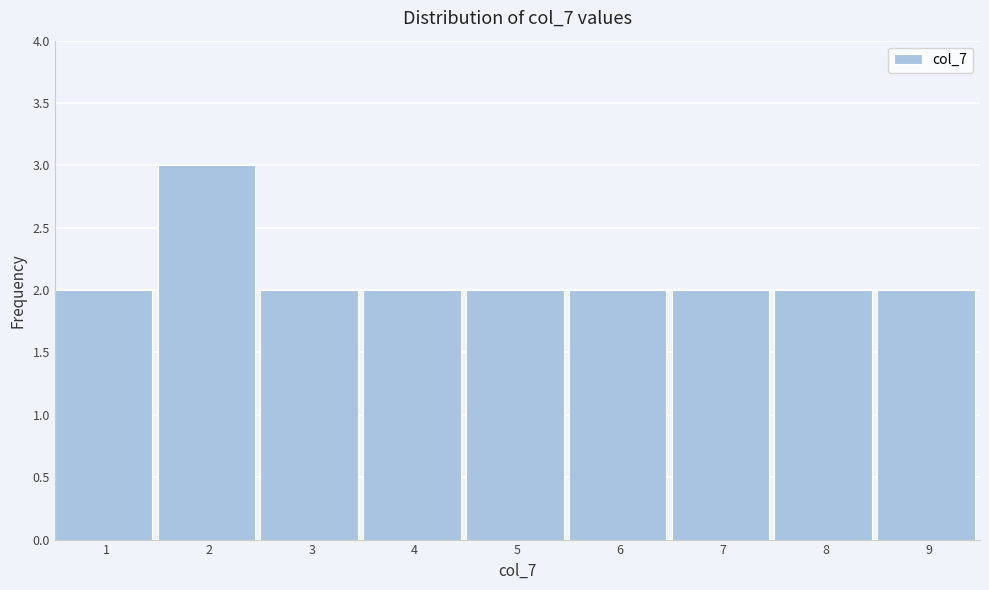

Reading left to right, list all the values displayed in this chart.

2	3	2	2	2	2	2	2	2